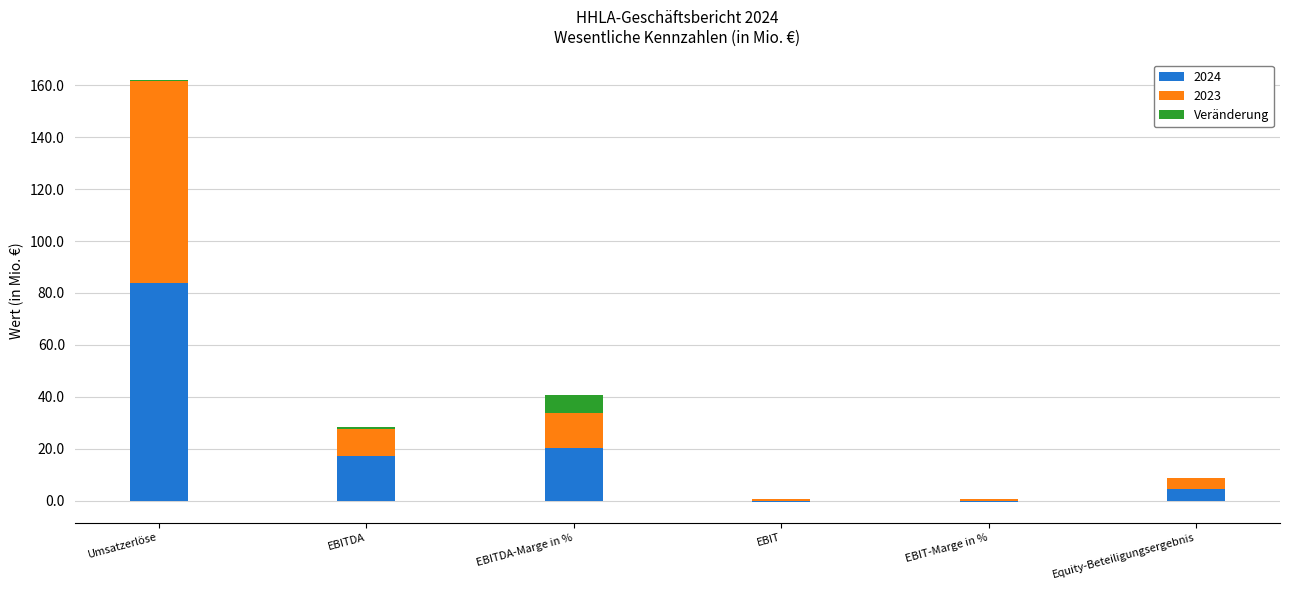

True or false: the data shows 0.0 at EBIT-Marge in %.

True